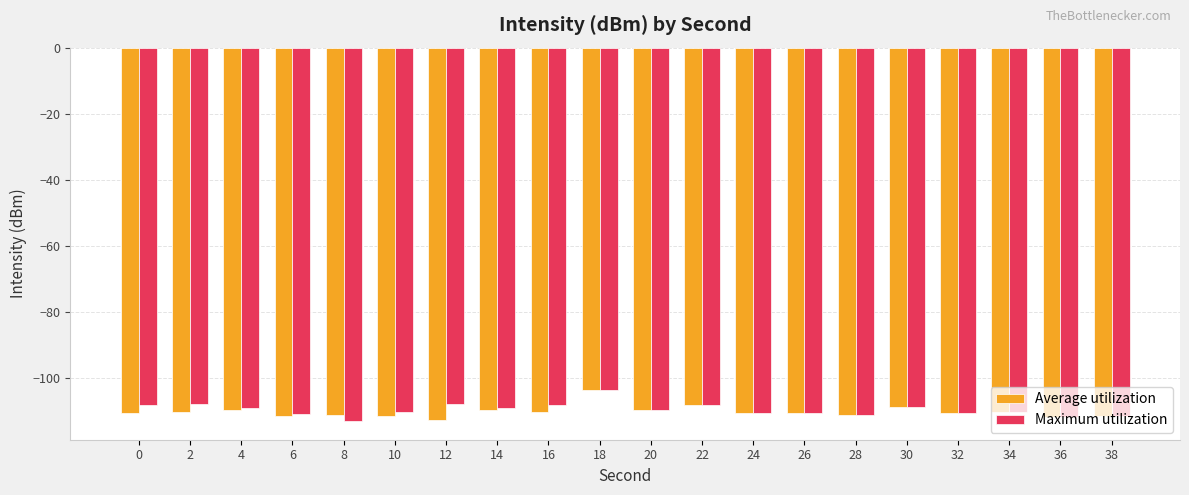

True or false: Maximum utilization has a value of -109.2 at 14.

True